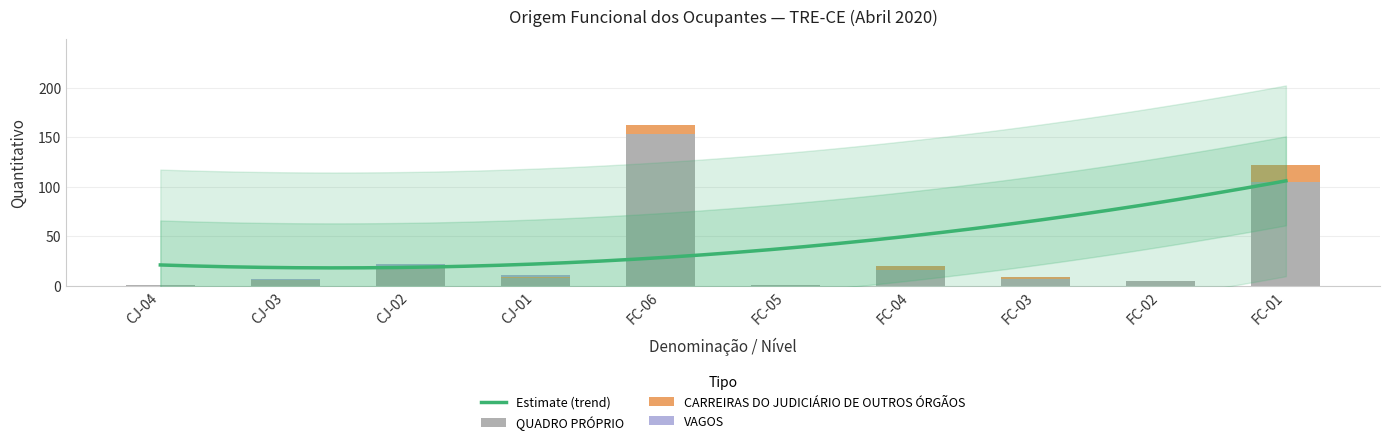

Which category has the lowest value across all series?

CJ-04